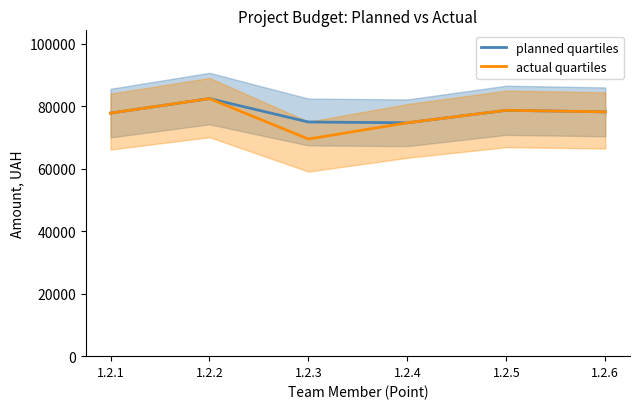

Which category has the highest value in the actual quartiles series?

1.2.2